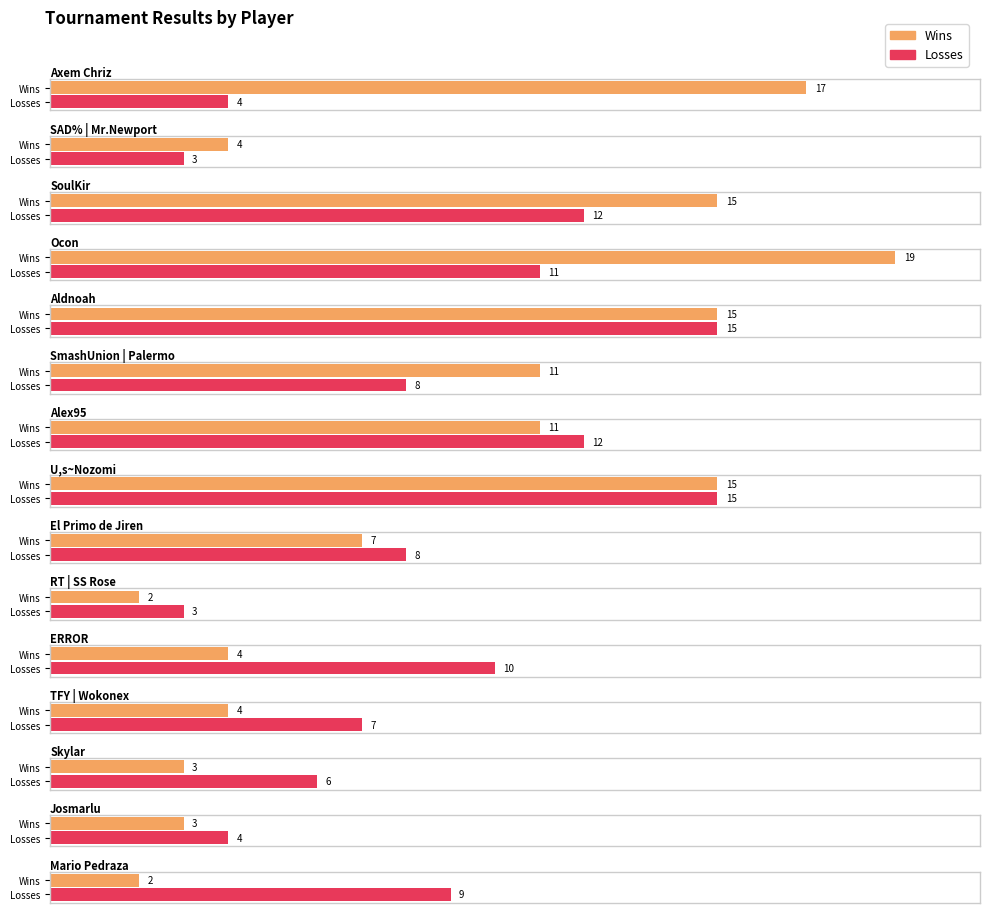

List the series in order of their overall mean, lowest first.

Losses, Wins